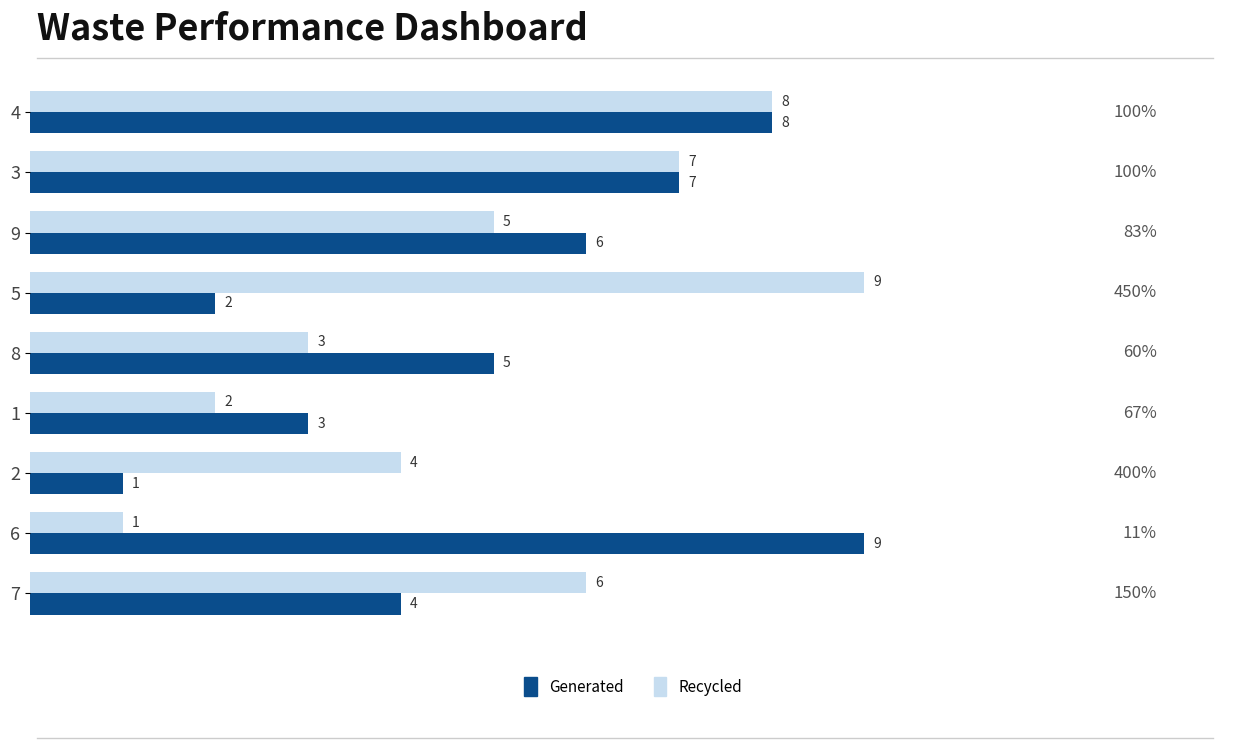

Rank the categories by Generated value from lowest to highest.

2, 5, 1, 7, 8, 9, 3, 4, 6